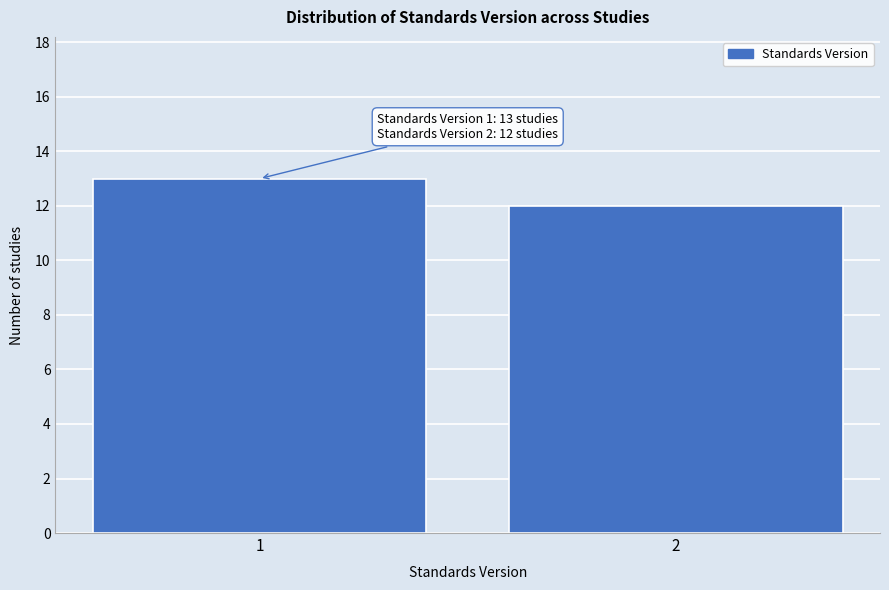

Reading left to right, extract all data points from this chart.

13	12